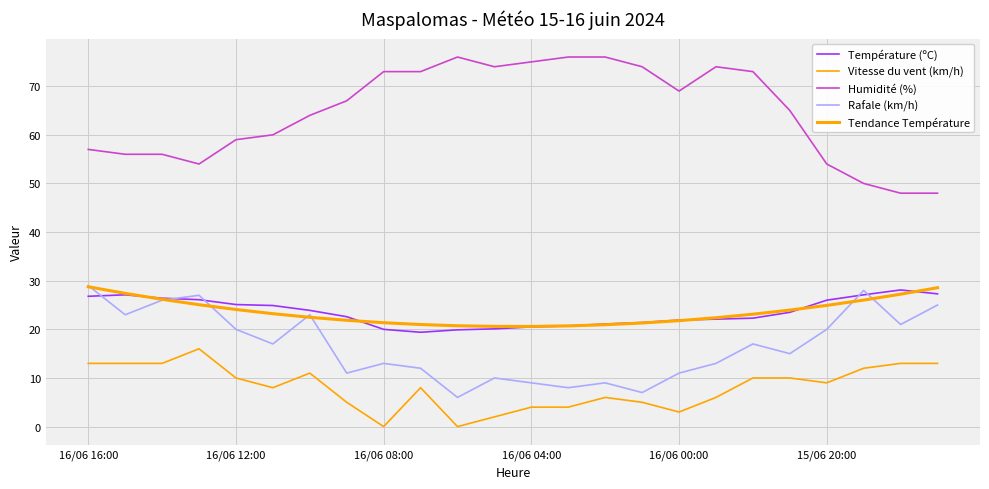

What is the value of the Tendance Température point at the 12th from the left?

20.6